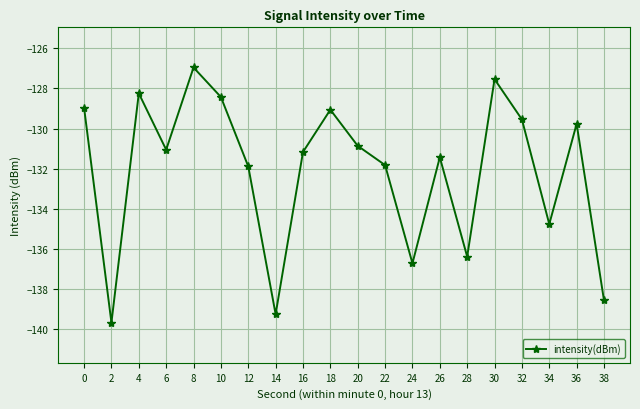

What is the difference between the maximum and minimum values?

12.7